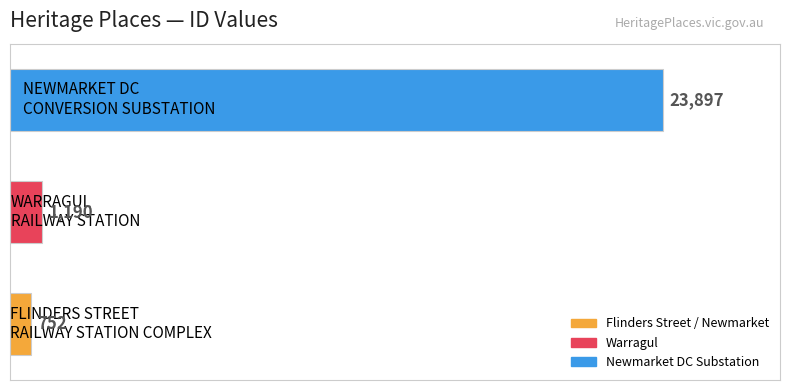

What is the difference between the maximum and minimum values?

23145